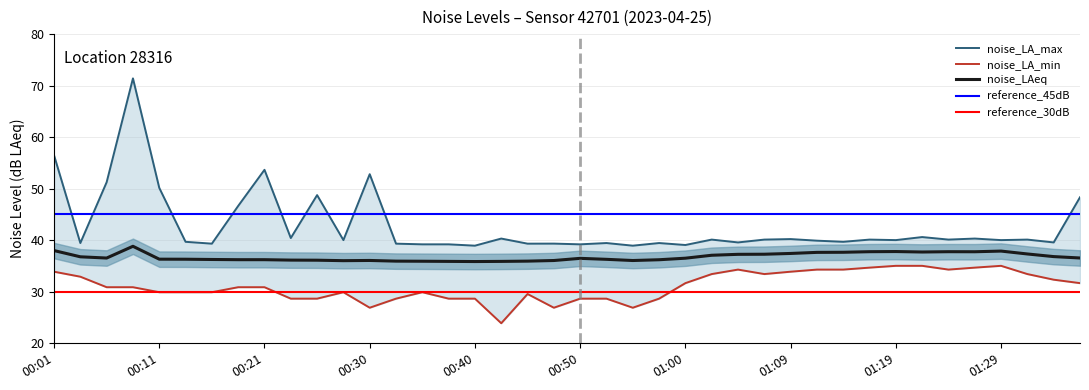

Is it true that noise_LA_min equals 28.7 at 00:52?

True